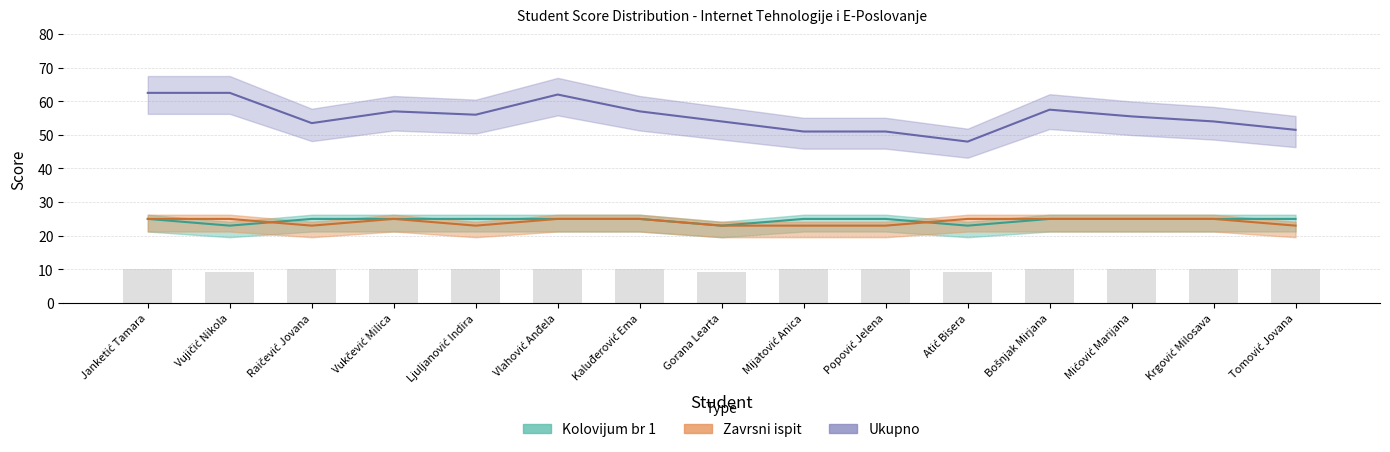

What is the total value across all series at Vukčević Milica?

107.0